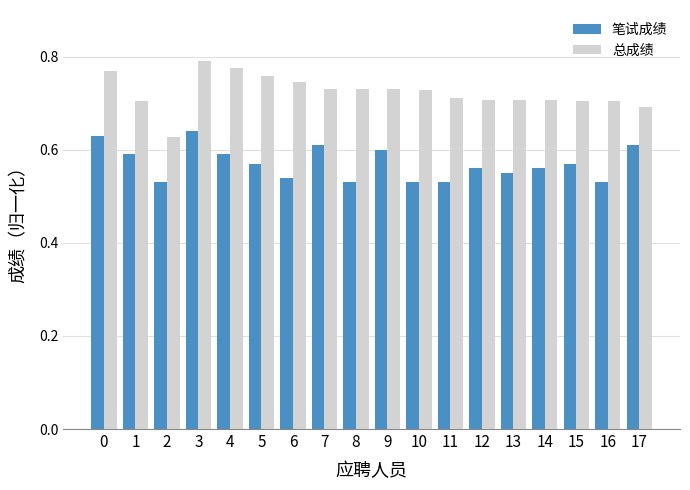

Which series changed the most between 0 and 14?

笔试成绩